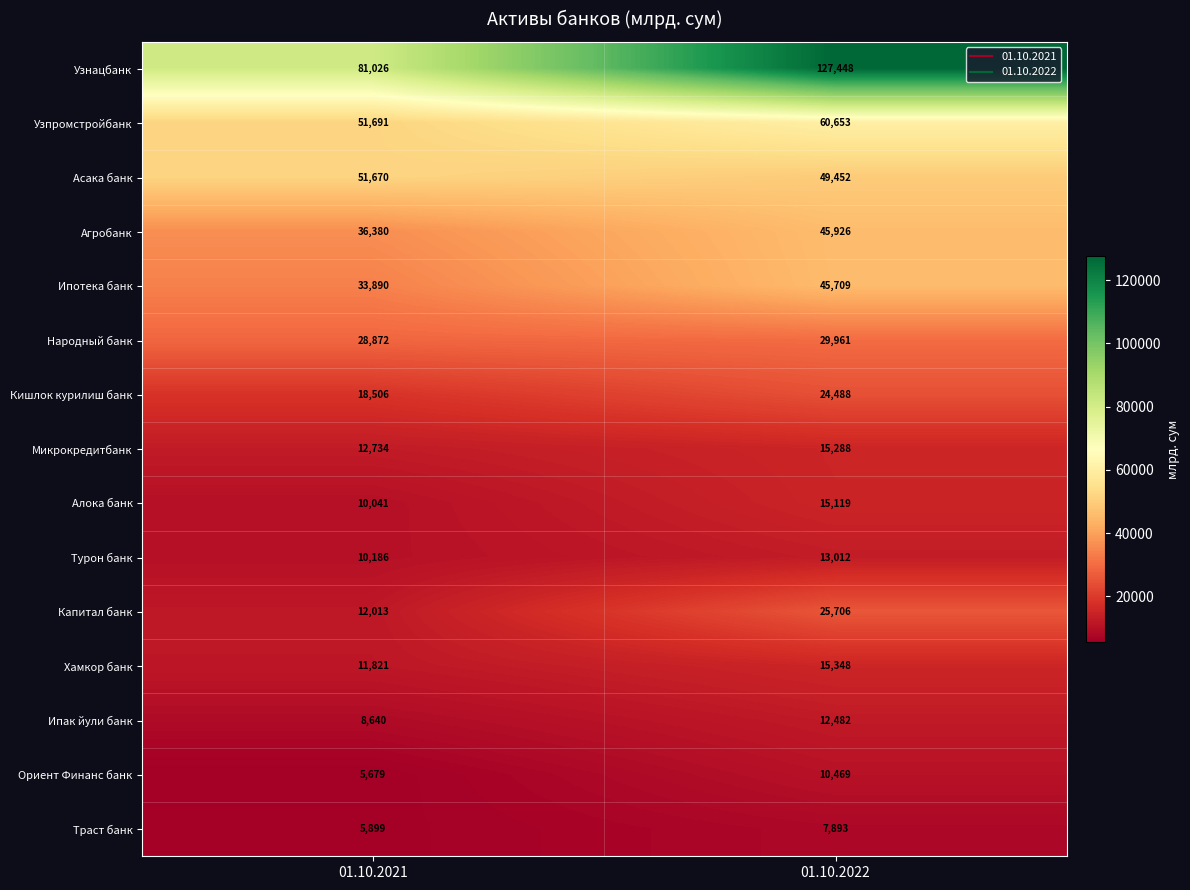

Count the number of categories in the chart.

2